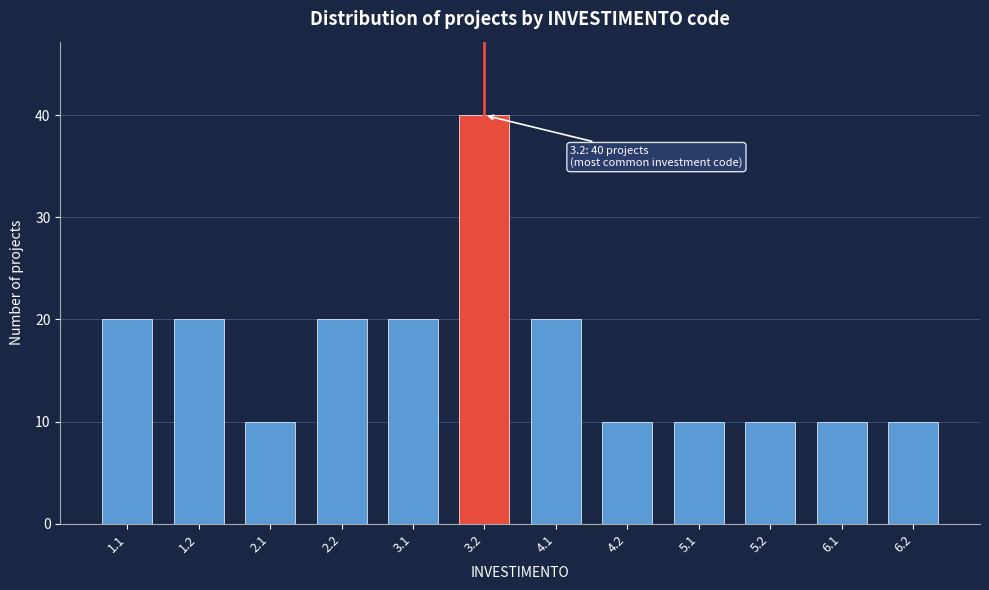

Reading left to right, extract all data points from this chart.

20	20	10	20	20	40	20	10	10	10	10	10